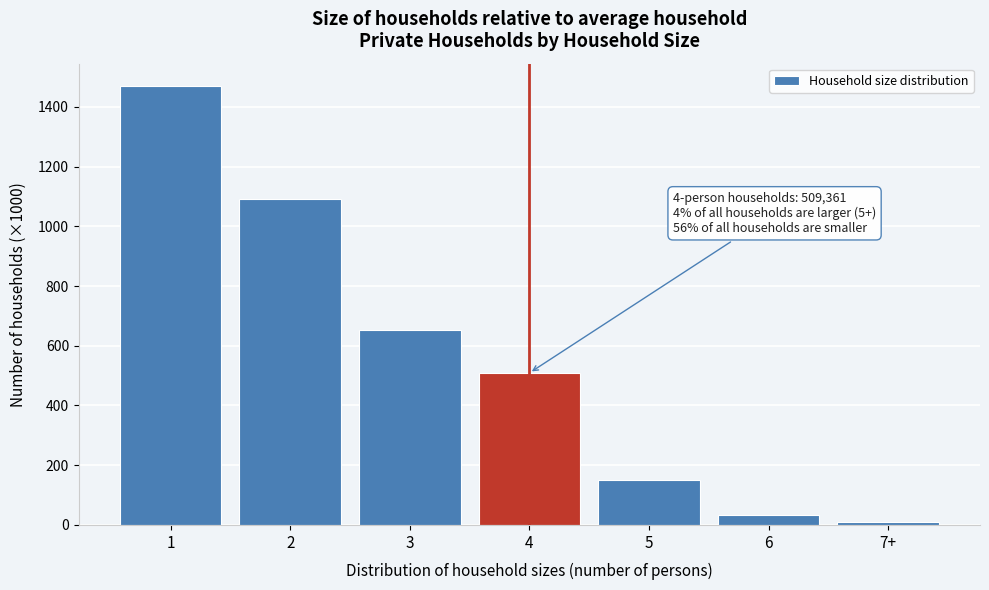

Reading left to right, transcribe all the data shown in this chart.

1471	1090	652	509	151	34	11